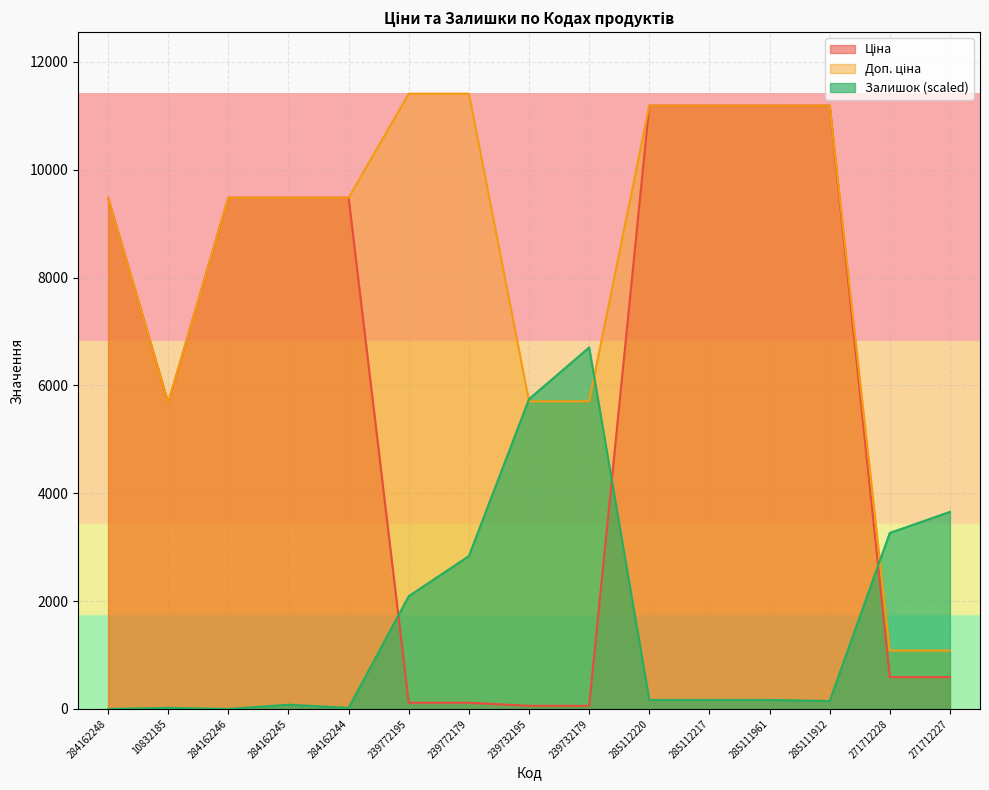

Which series has the largest total across all categories?

Доп. ціна